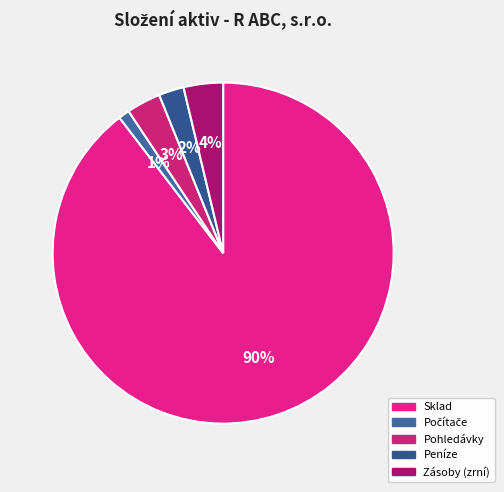

Does any single category account for the majority?

Yes